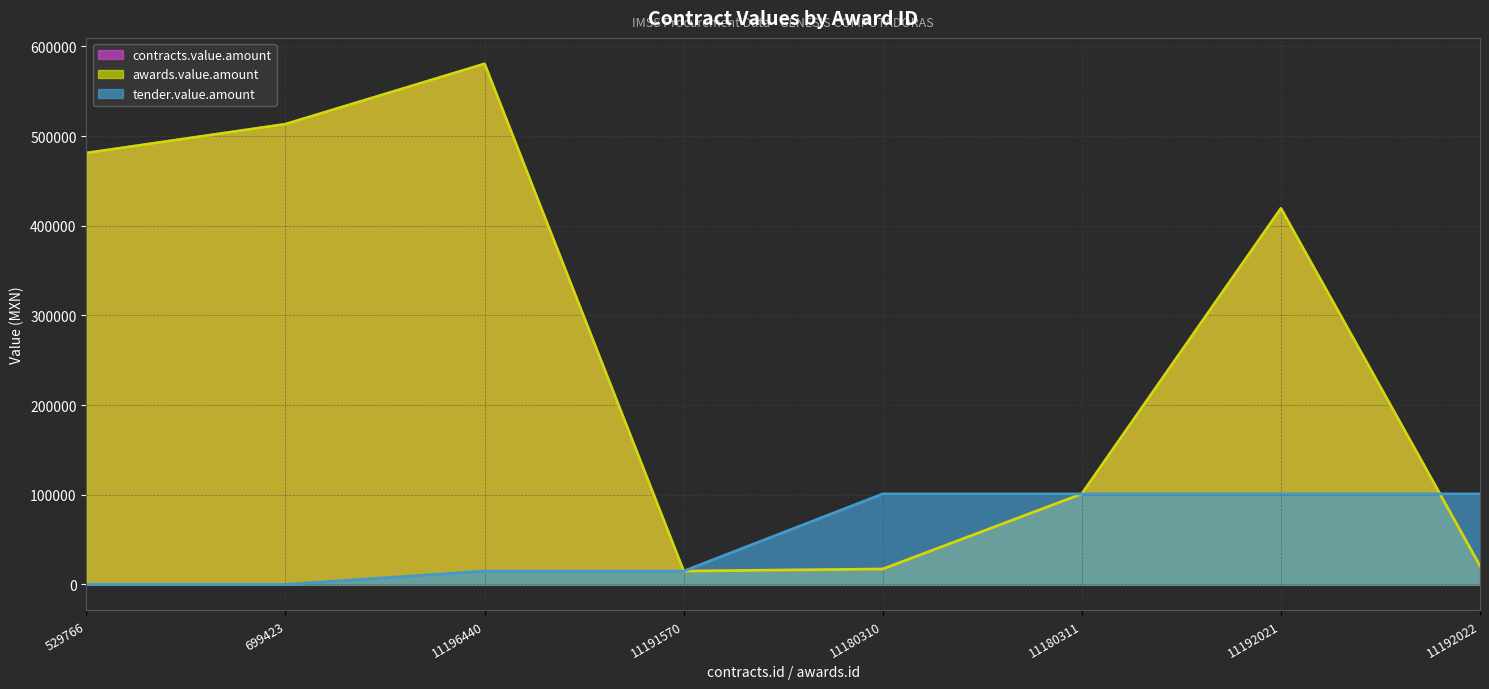

Between 699423 and 529766, which is larger?

699423